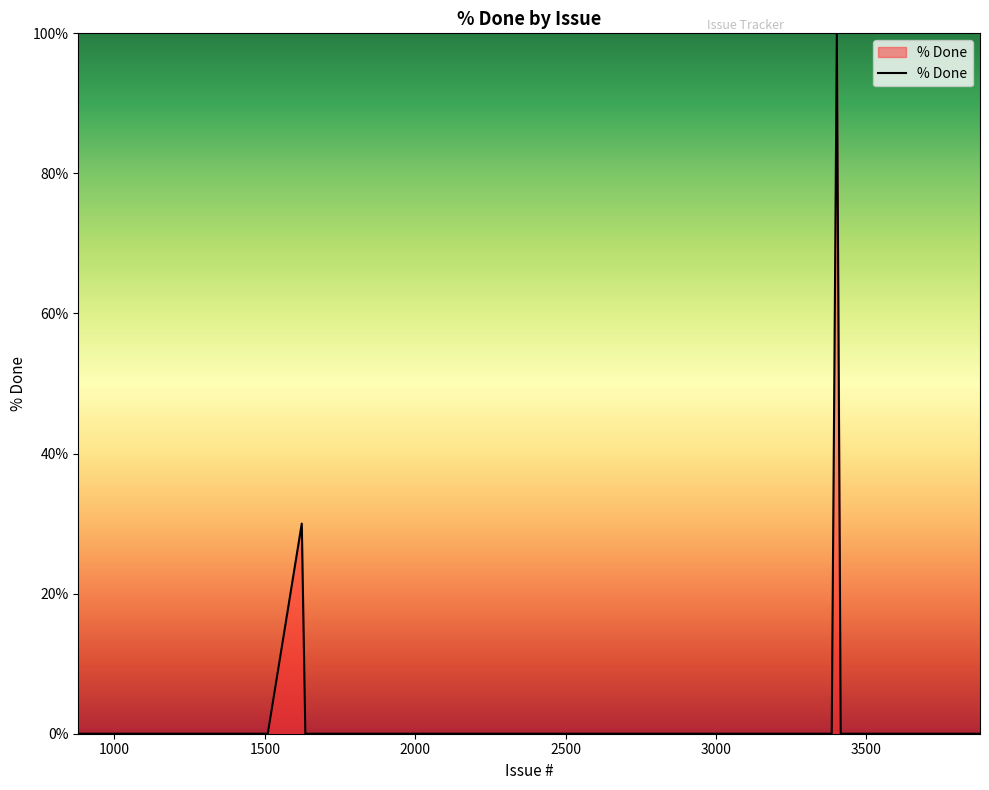

Reading left to right, what are all the values shown in this chart?

0	0	0	0	0	0	30	0	0	0	0	0	0	0	0	0	0	0	0	0	0	100	0	0	0	0	0	0	0	0	0	0	0	0	0	0	0	0	0	0